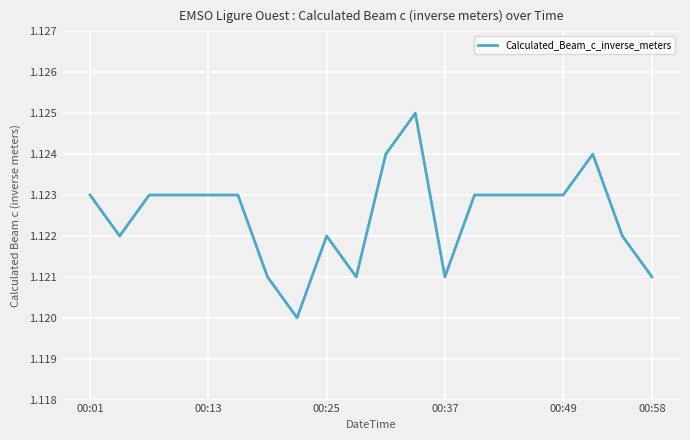

The value at 00:37 is 1.7. True or false?

False